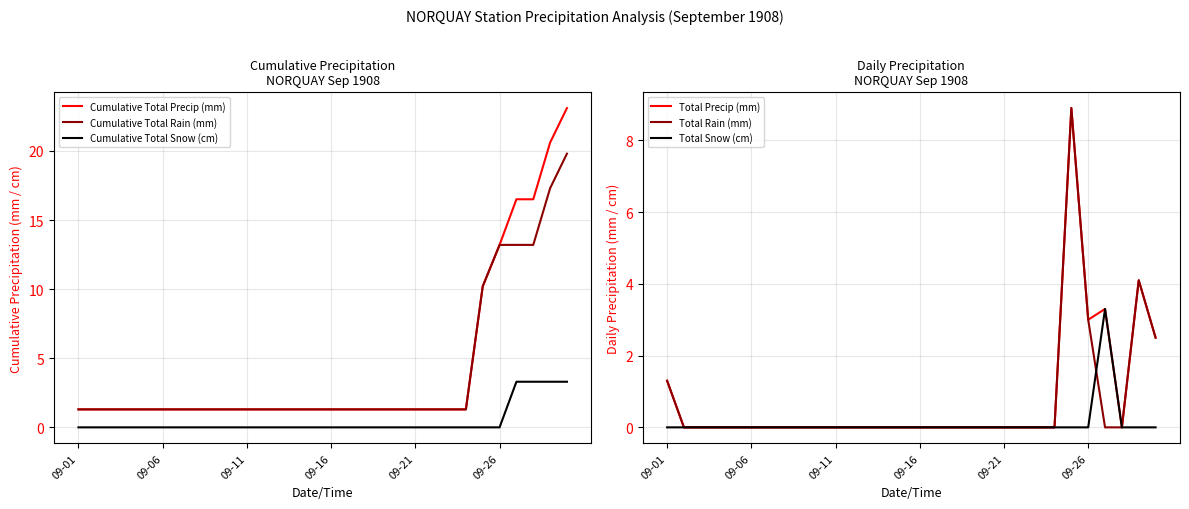

Reading right to left, list all the values displayed in this chart.

Cumulative Total Precip (mm): 23.1	20.6	16.5	16.5	13.2	10.2	1.3	1.3	1.3	1.3	1.3	1.3	1.3	1.3	1.3	1.3	1.3	1.3	1.3	1.3	1.3	1.3	1.3	1.3	1.3	1.3	1.3	1.3	1.3	1.3
Cumulative Total Rain (mm): 19.8	17.3	13.2	13.2	13.2	10.2	1.3	1.3	1.3	1.3	1.3	1.3	1.3	1.3	1.3	1.3	1.3	1.3	1.3	1.3	1.3	1.3	1.3	1.3	1.3	1.3	1.3	1.3	1.3	1.3
Cumulative Total Snow (cm): 3.3	3.3	3.3	3.3	0.0	0.0	0.0	0.0	0.0	0.0	0.0	0.0	0.0	0.0	0.0	0.0	0.0	0.0	0.0	0.0	0.0	0.0	0.0	0.0	0.0	0.0	0.0	0.0	0.0	0.0
Total Precip (mm): 2.5	4.1	0.0	3.3	3.0	8.9	0.0	0.0	0.0	0.0	0.0	0.0	0.0	0.0	0.0	0.0	0.0	0.0	0.0	0.0	0.0	0.0	0.0	0.0	0.0	0.0	0.0	0.0	0.0	1.3
Total Rain (mm): 2.5	4.1	0.0	0.0	3.0	8.9	0.0	0.0	0.0	0.0	0.0	0.0	0.0	0.0	0.0	0.0	0.0	0.0	0.0	0.0	0.0	0.0	0.0	0.0	0.0	0.0	0.0	0.0	0.0	1.3
Total Snow (cm): 0.0	0.0	0.0	3.3	0.0	0.0	0.0	0.0	0.0	0.0	0.0	0.0	0.0	0.0	0.0	0.0	0.0	0.0	0.0	0.0	0.0	0.0	0.0	0.0	0.0	0.0	0.0	0.0	0.0	0.0